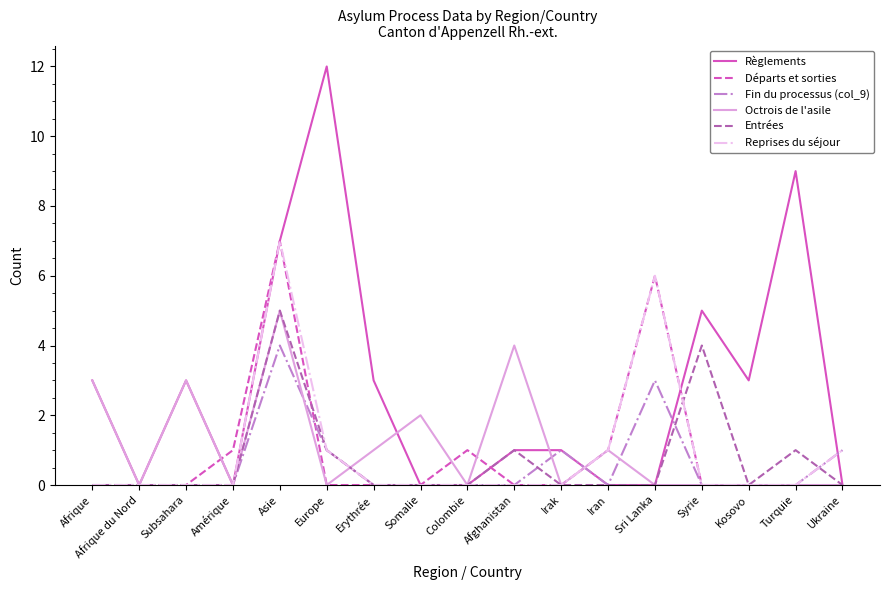

What position from the left is Europe?

6